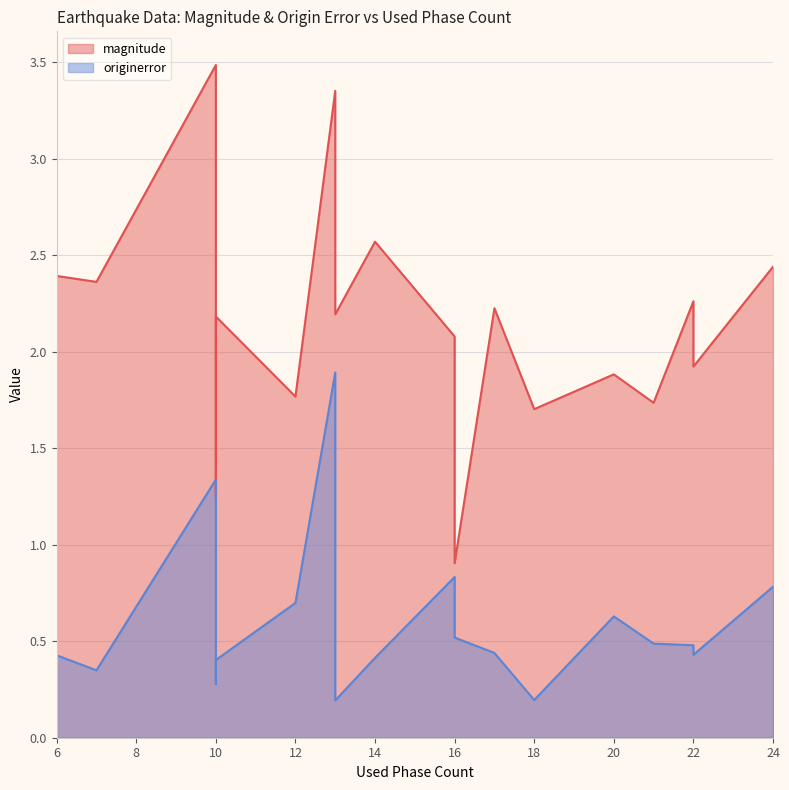

What is the sum of the originerror values at 13 and 10?

0.5